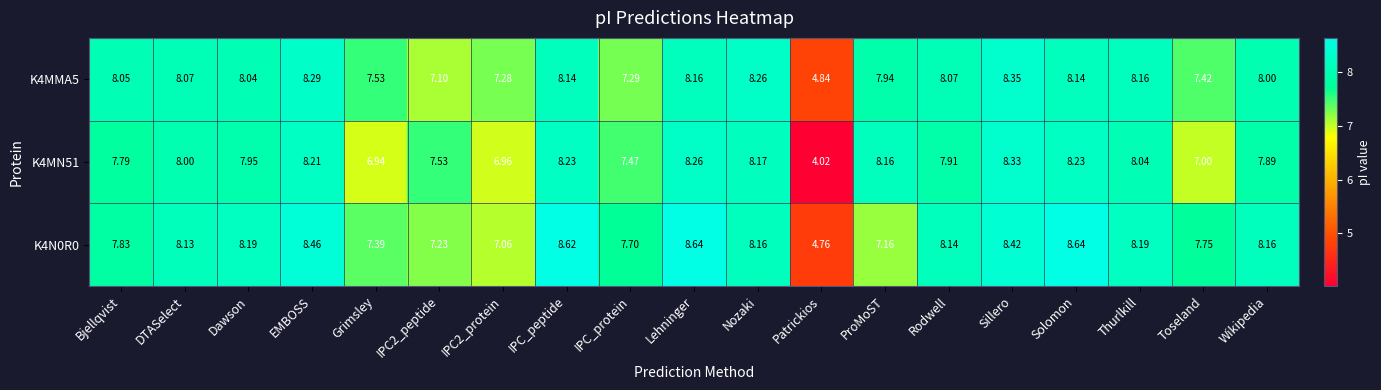

At which label does K4MN51 reach its minimum?

Patrickios